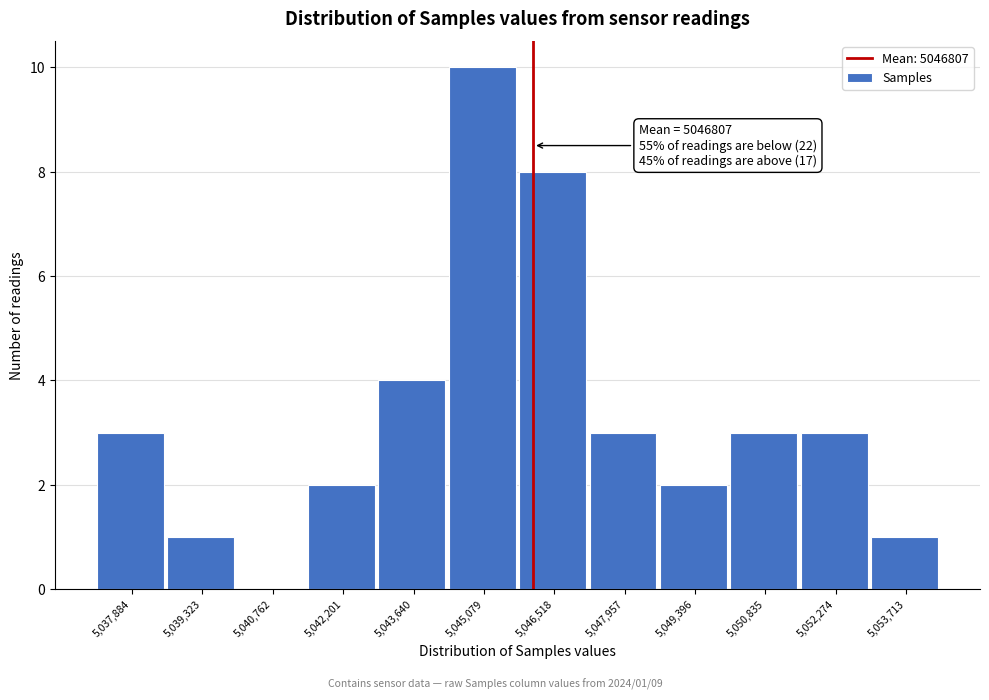

Reading left to right, extract all data points from this chart.

5,037,884=3	5,039,323=1	5,040,762=0	5,042,201=2	5,043,640=4	5,045,079=10	5,046,518=8	5,047,957=3	5,049,396=2	5,050,835=3	5,052,274=3	5,053,713=1